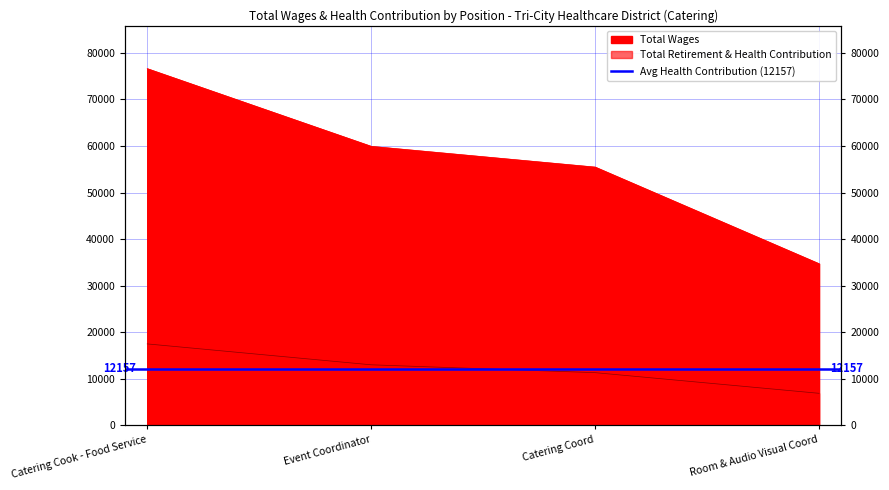

Which category has the lowest value across all series?

Room & Audio Visual Coord